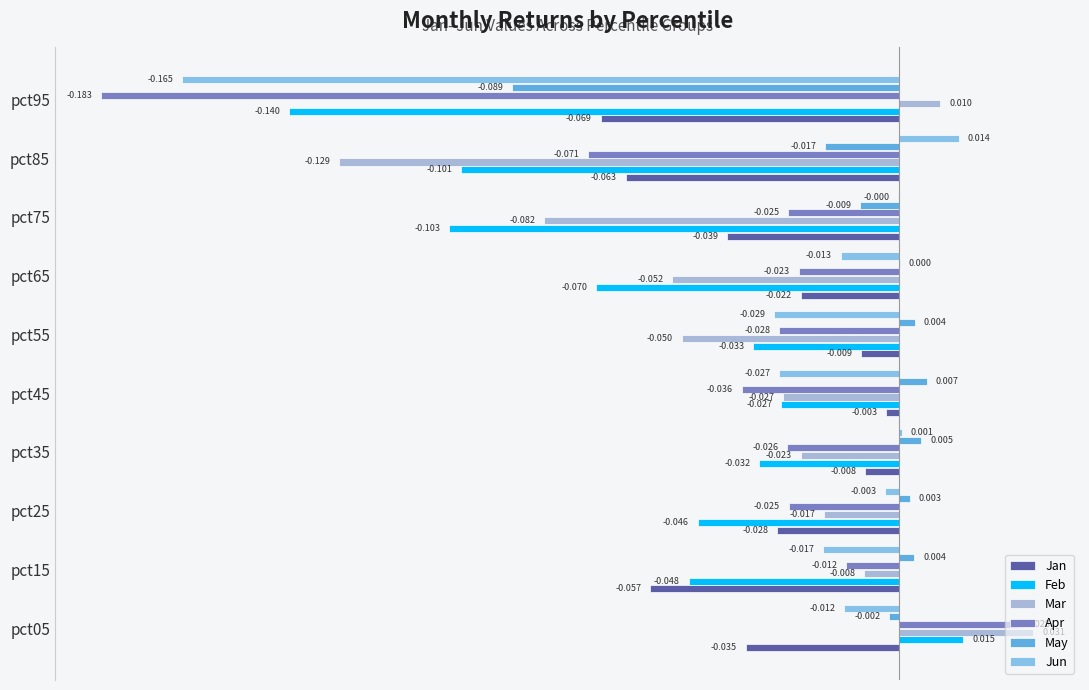

Where is Apr nearest to the value 0?

pct15